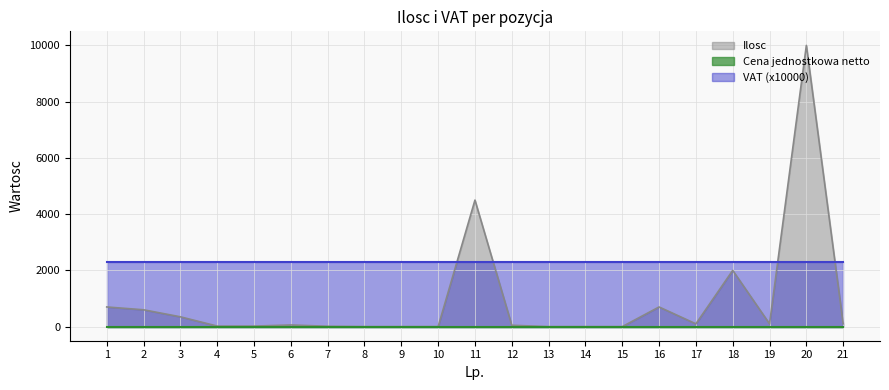

Does the chart have visible grid lines?

Yes